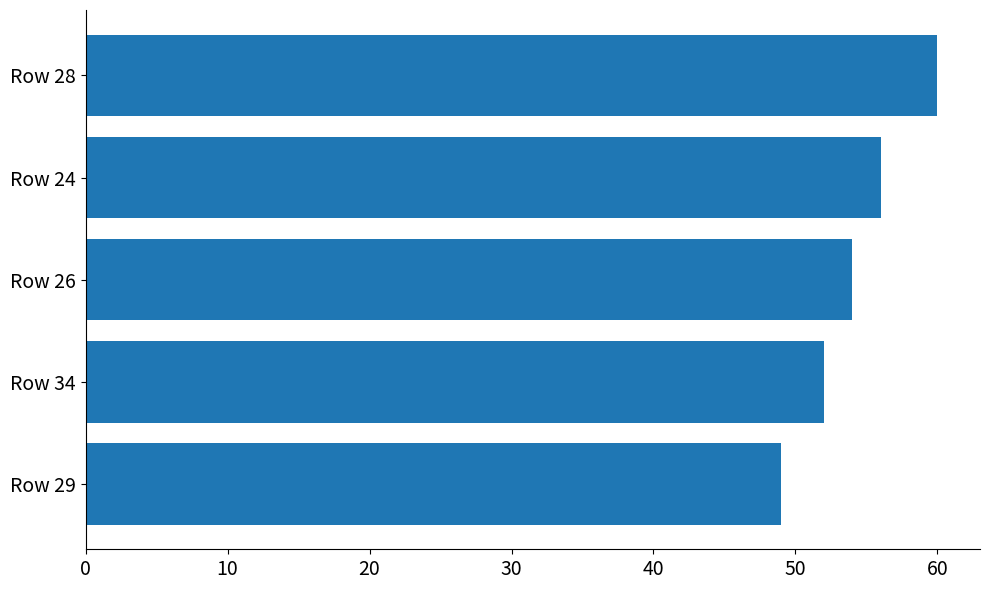

What is the change in value from Row 34 to Row 29?

-3